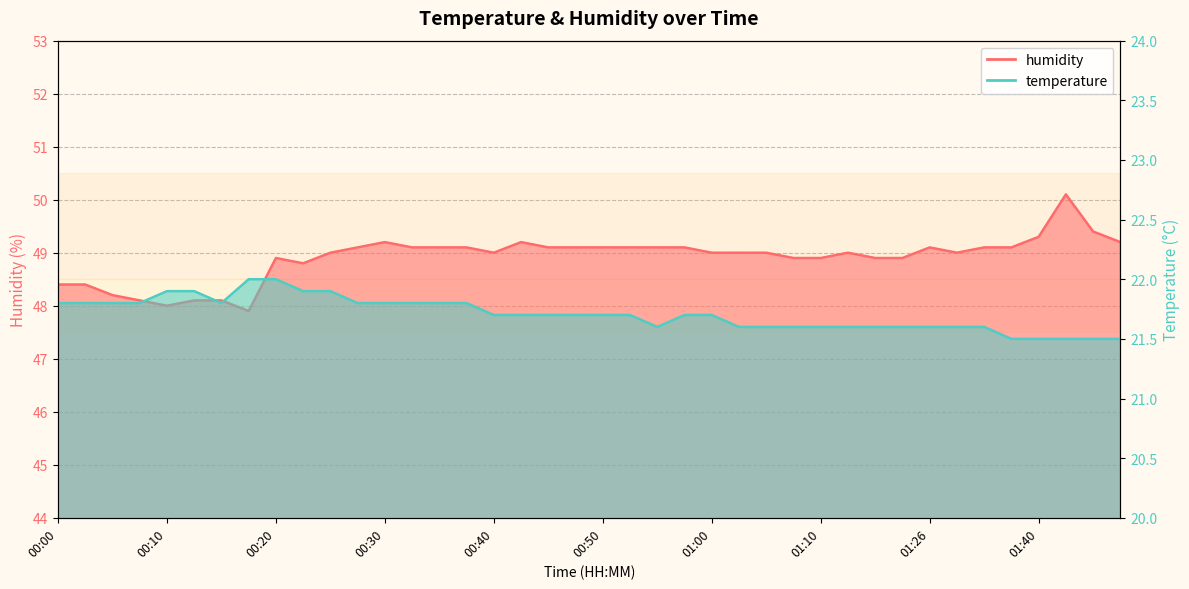

What is the difference between the highest and lowest values at 01:26?

27.5